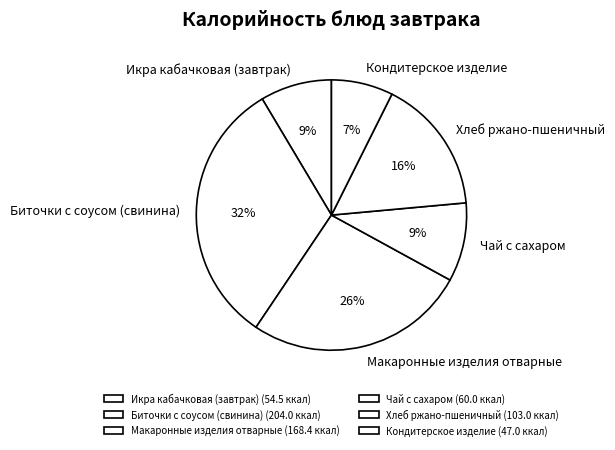

How many slices are in this pie chart?

6